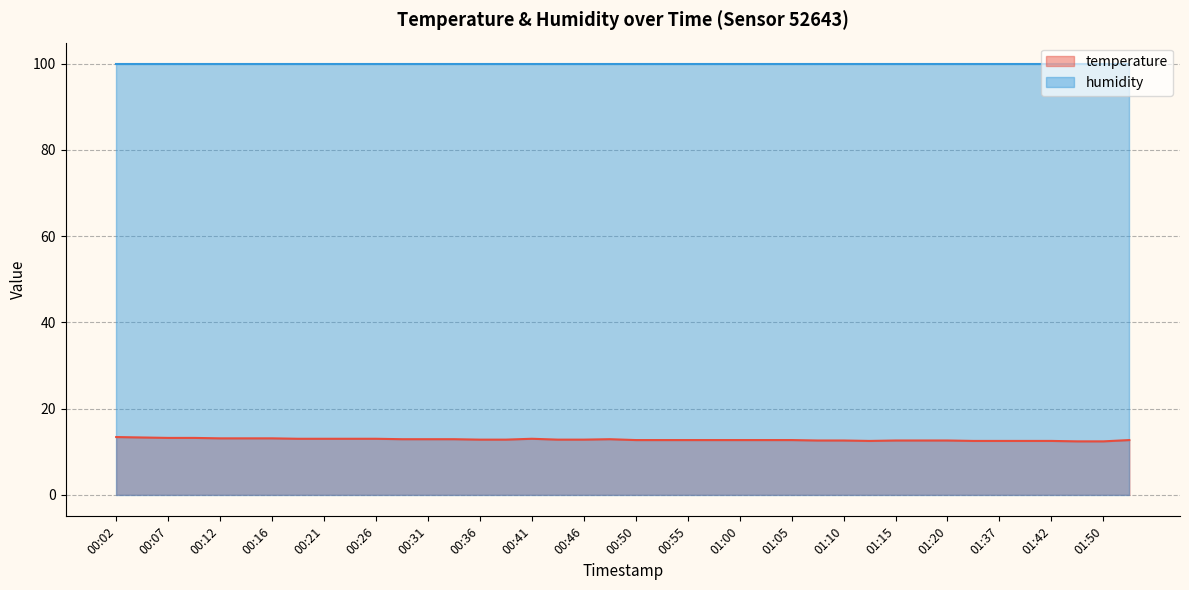

What is the label of the 16th point from the left?

00:38